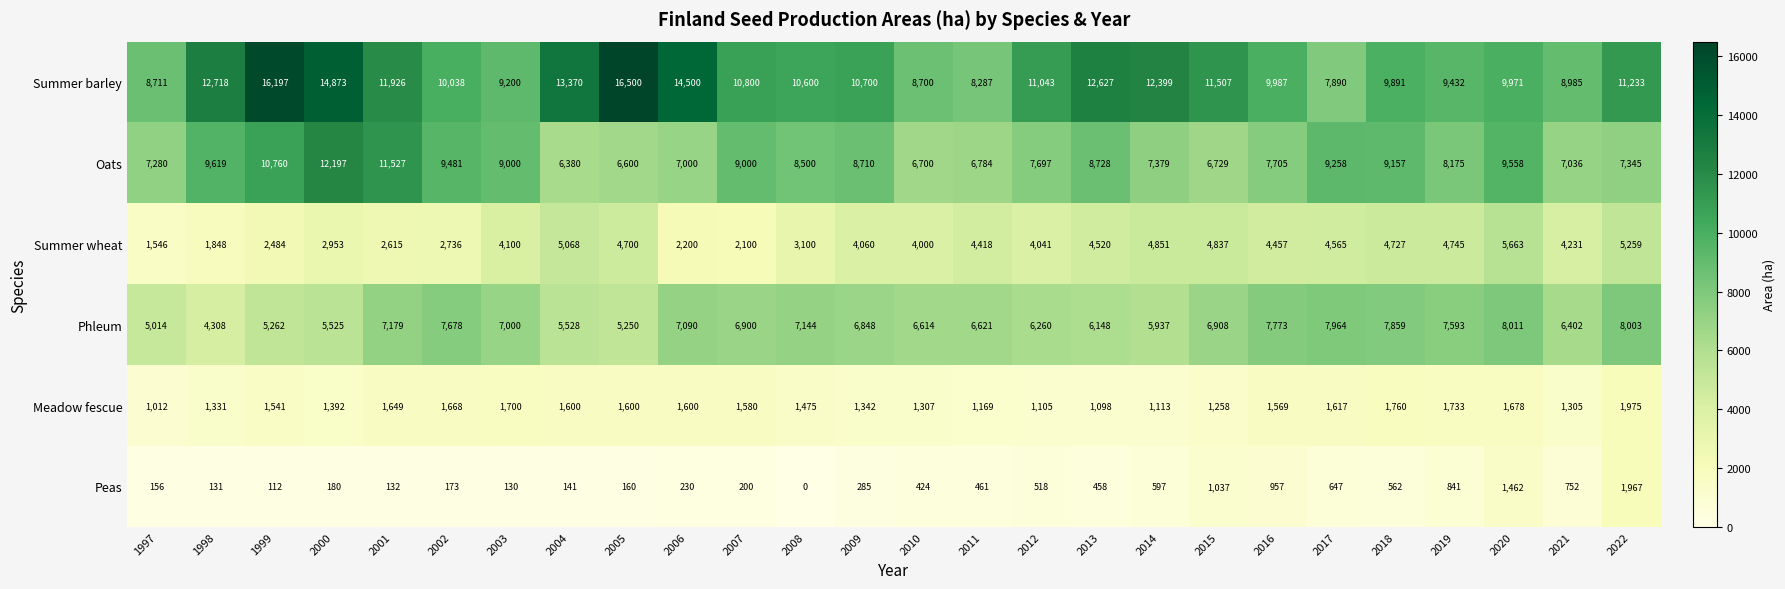

List the series in order of their peak value, lowest first.

Peas, Meadow fescue, Summer wheat, Phleum, Oats, Summer barley